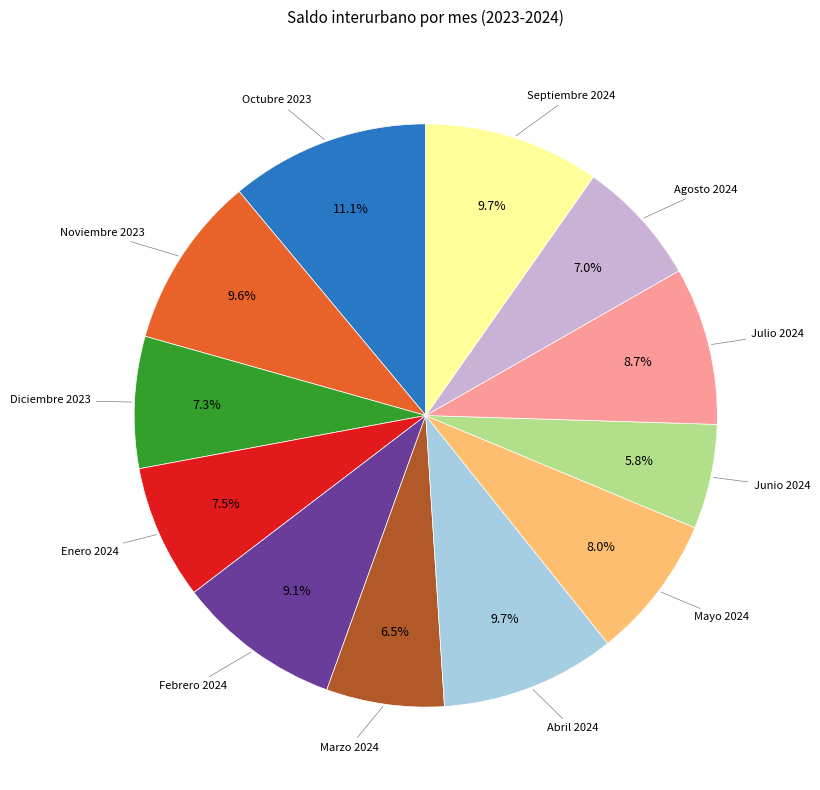

Is there a majority slice in this chart?

No